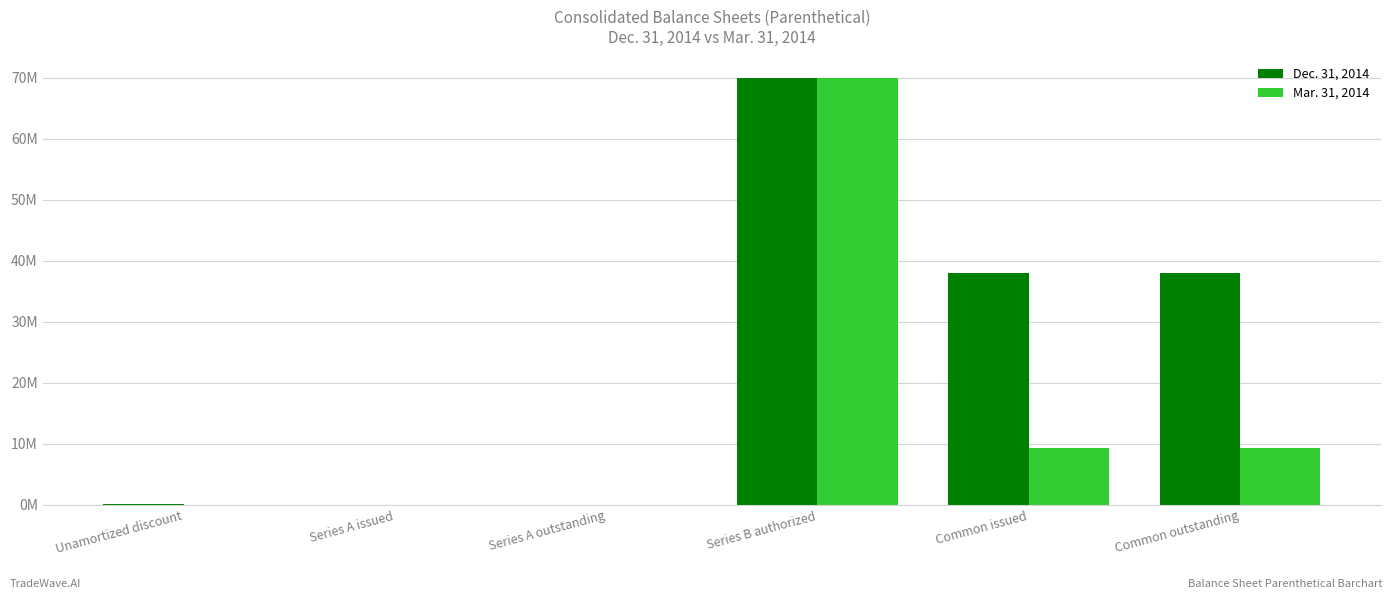

At how many categories does at least one series exceed 19?

3